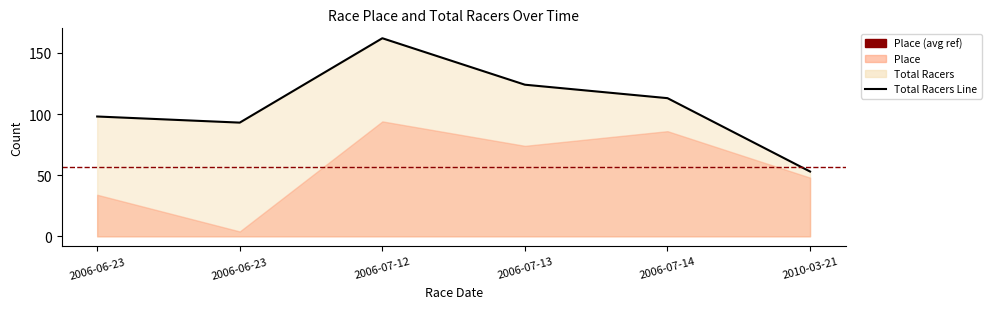

What is the difference between the second highest and second lowest values?

31